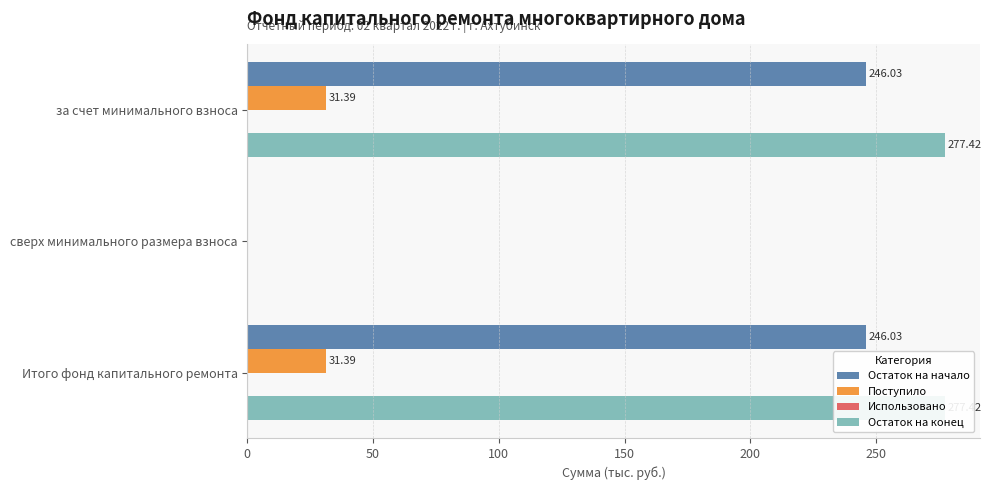

Is it true that Остаток на конец equals 83.3 at Итого фонд капитального ремонта?

False